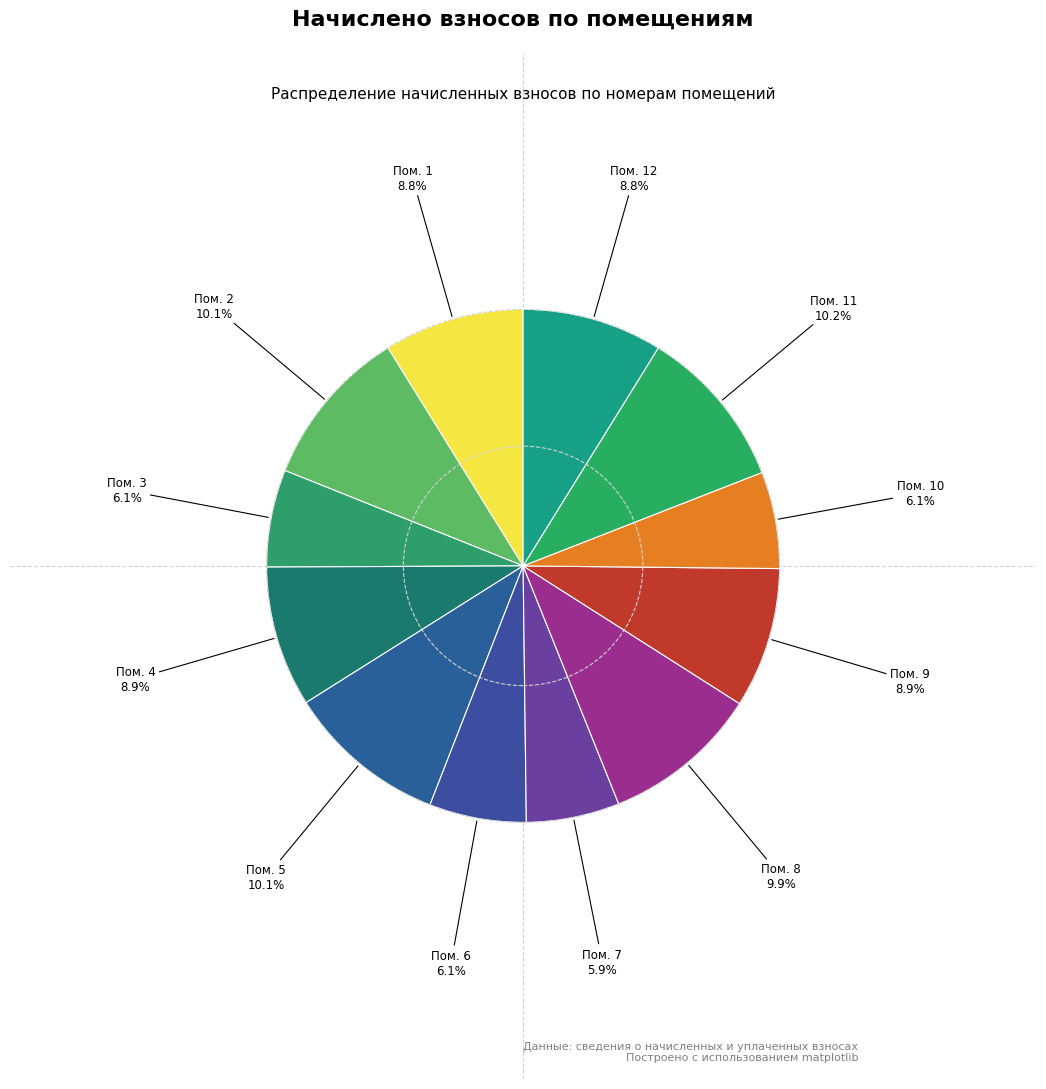

Is there a majority slice in this chart?

No